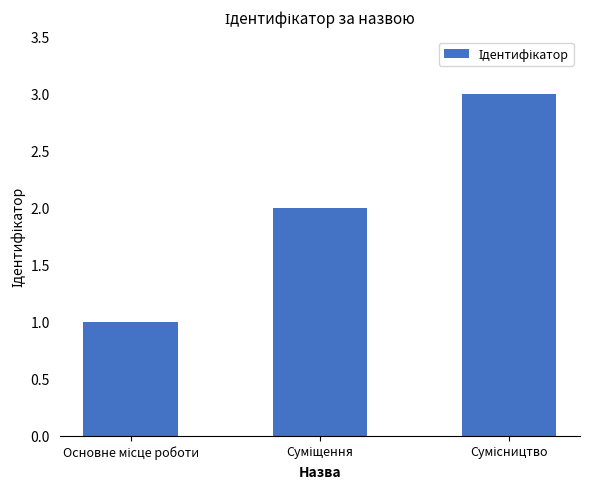

What is the sum of all values?

6